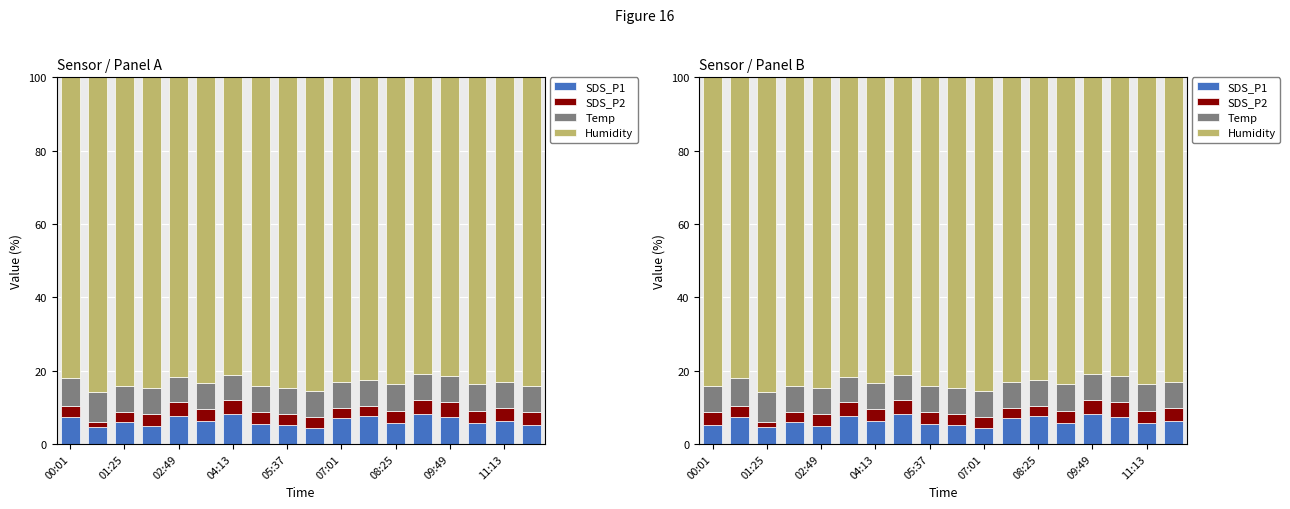

Rank the series at 17 from lowest to highest value.

SDS_P2, SDS_P1, Temp, Humidity